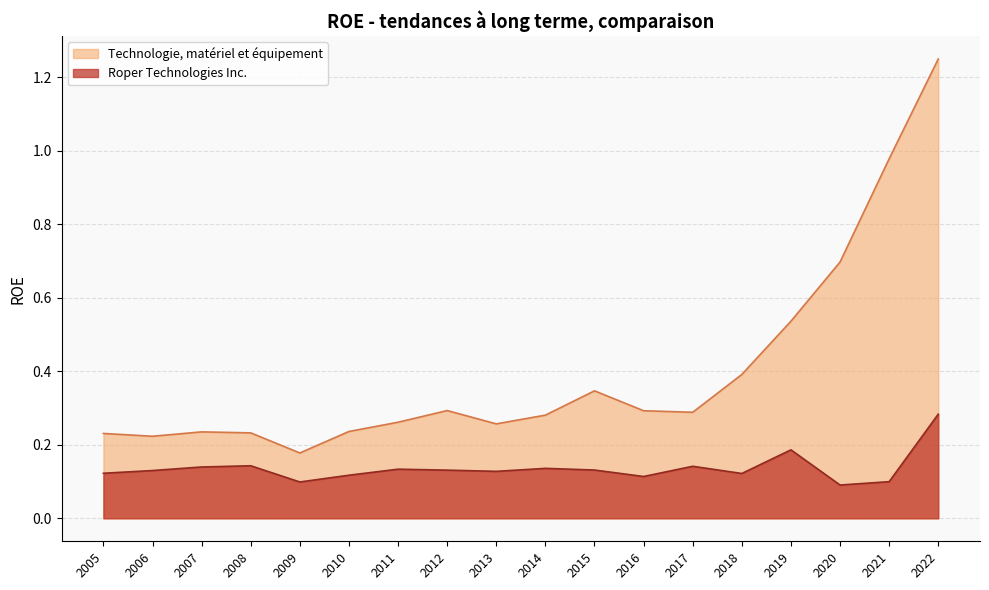

True or false: Roper Technologies Inc. and Technologie, matériel et équipement cross at least once.

False